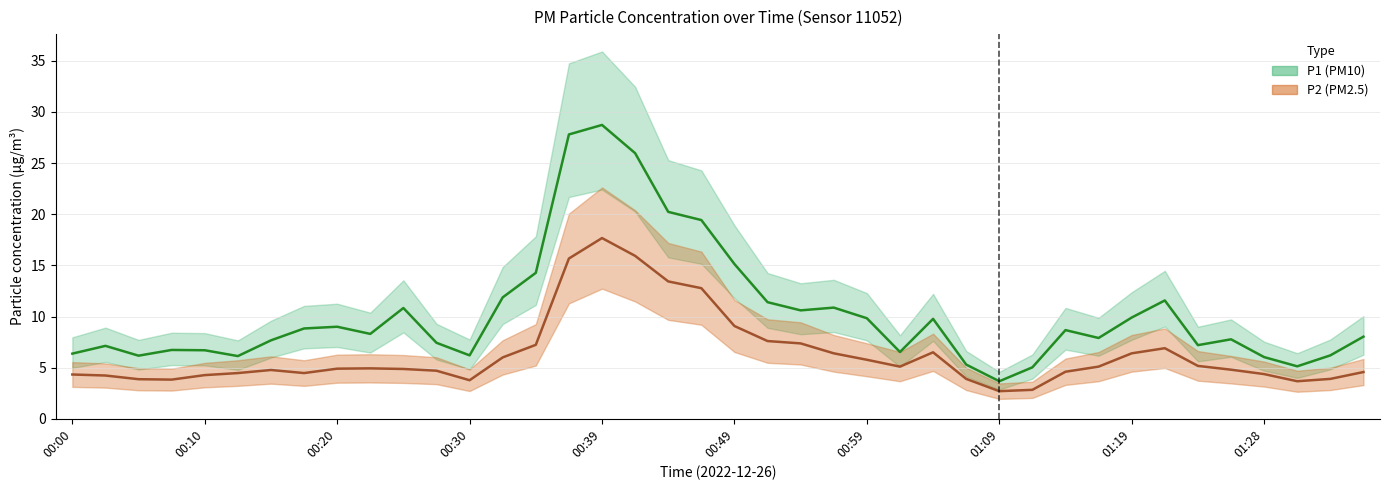

True or false: P2 and P1 intersect in this chart.

False